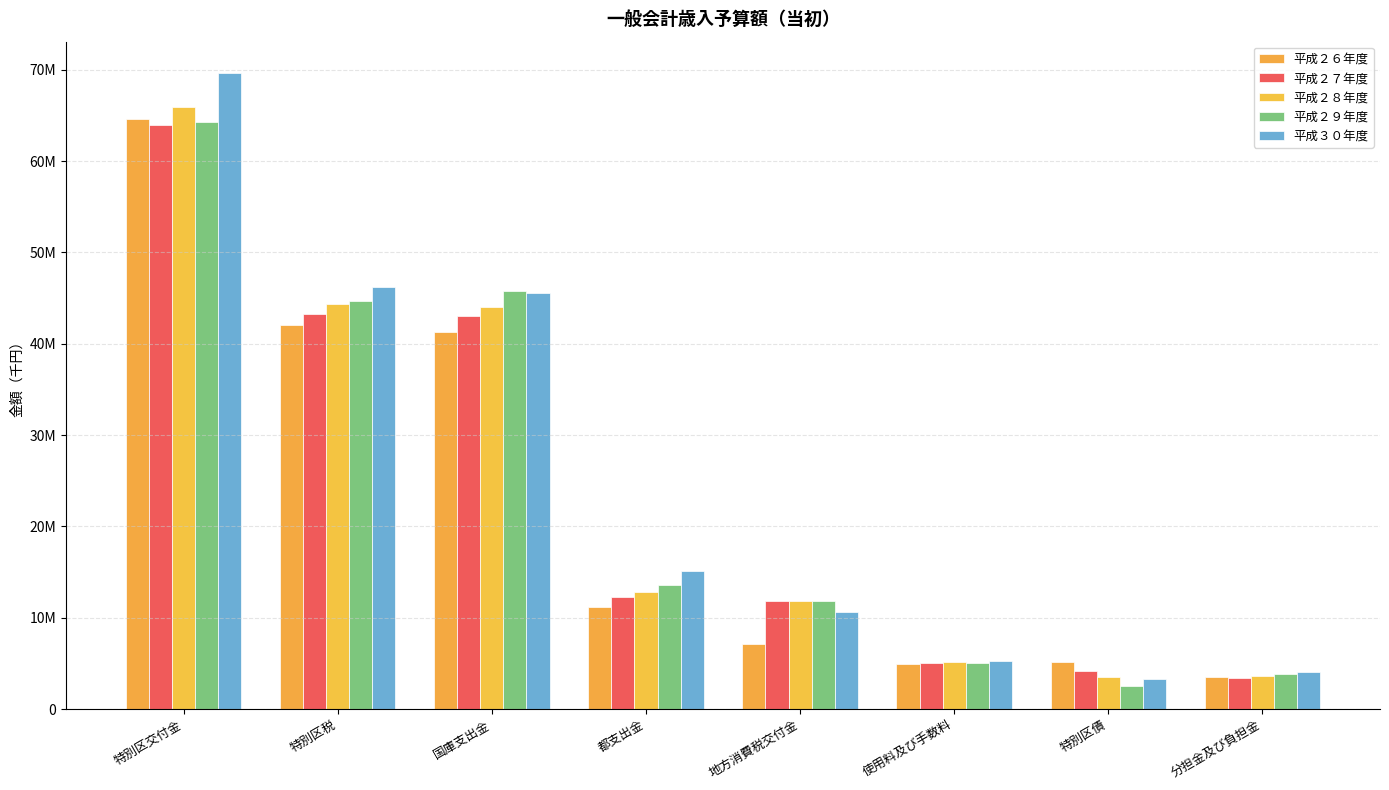

What is the difference between the 平成２８年度 values at 特別区交付金 and 特別区債?

62352000